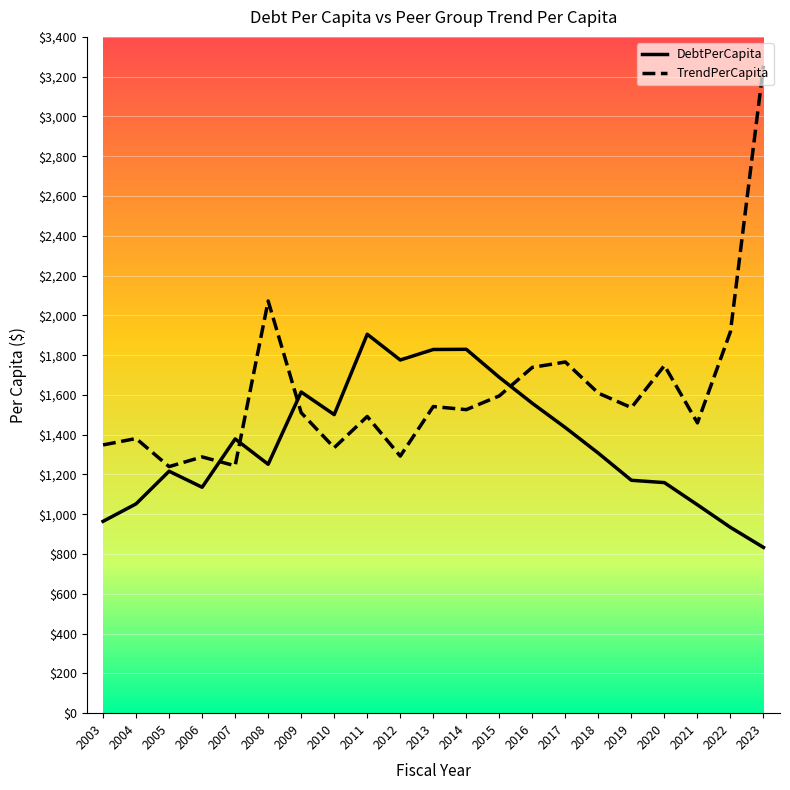

At which label does DebtPerCapita reach its peak?

2011